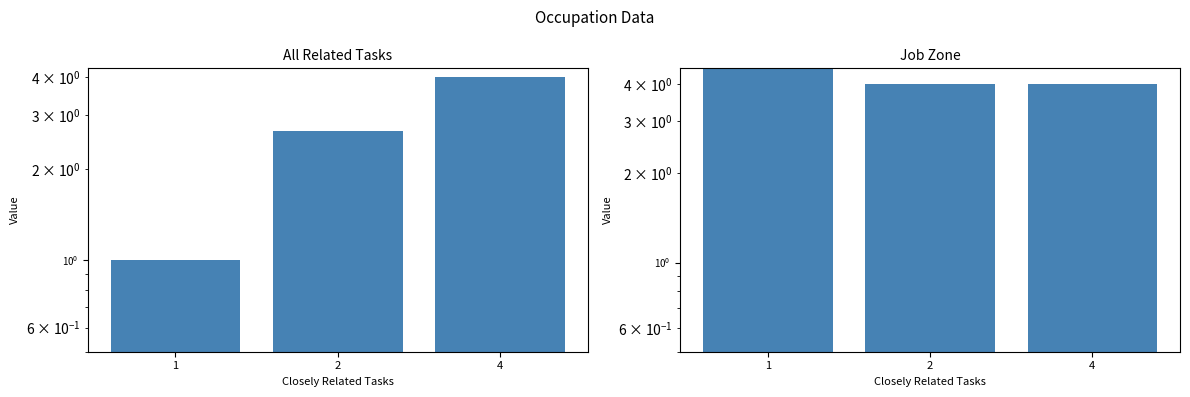

Reading left to right, what are all the values shown in this chart?

All Related Tasks: 1=1.0	2=2.7	4=4.0
Job Zone: 1=4.5	2=4.0	4=4.0